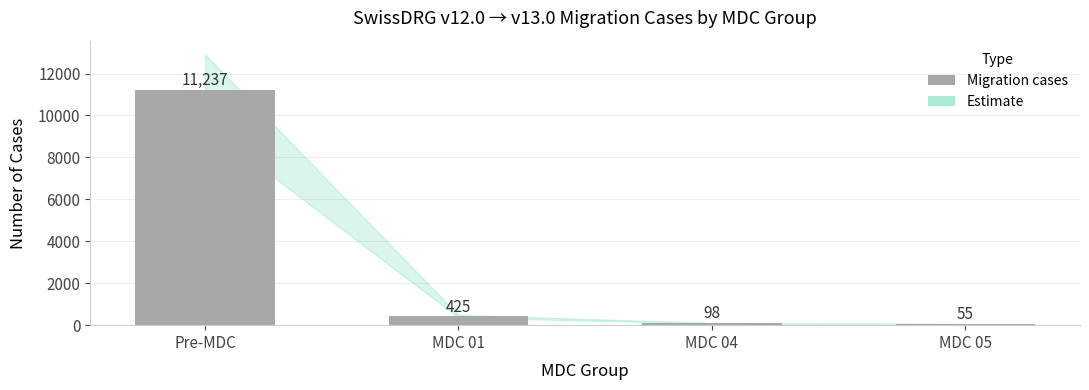

What is the difference between the maximum and minimum values?

11182